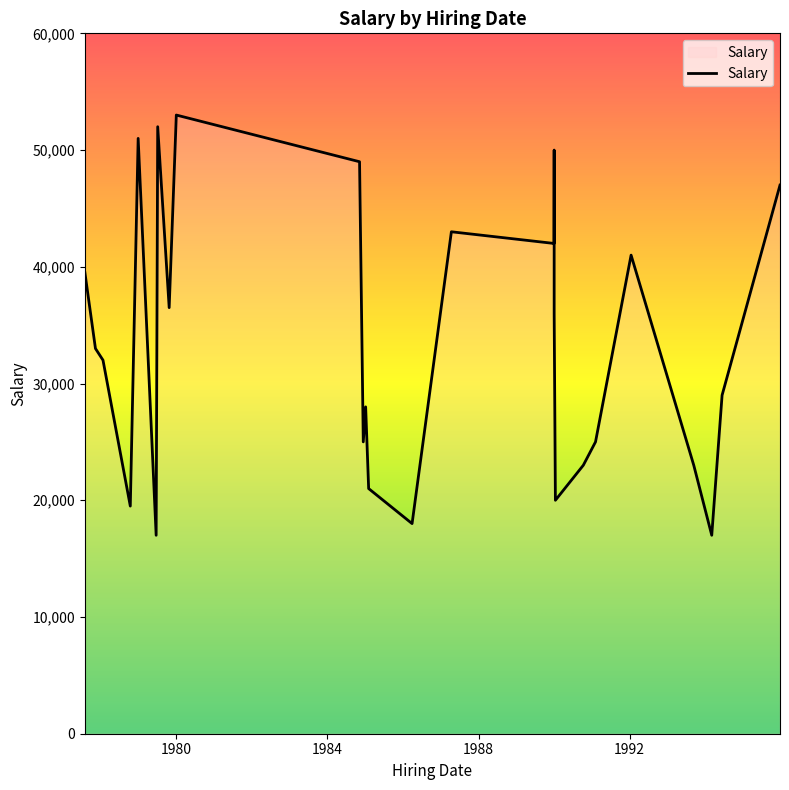

What value does the data have at 1990-10-10, to the nearest 10?

23000